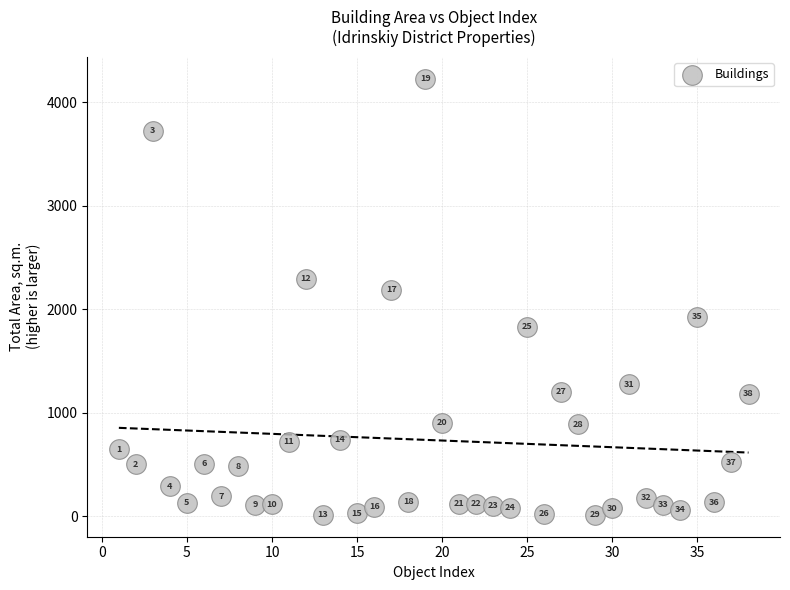

What is the range of Y values (max minus min)?

4211.1